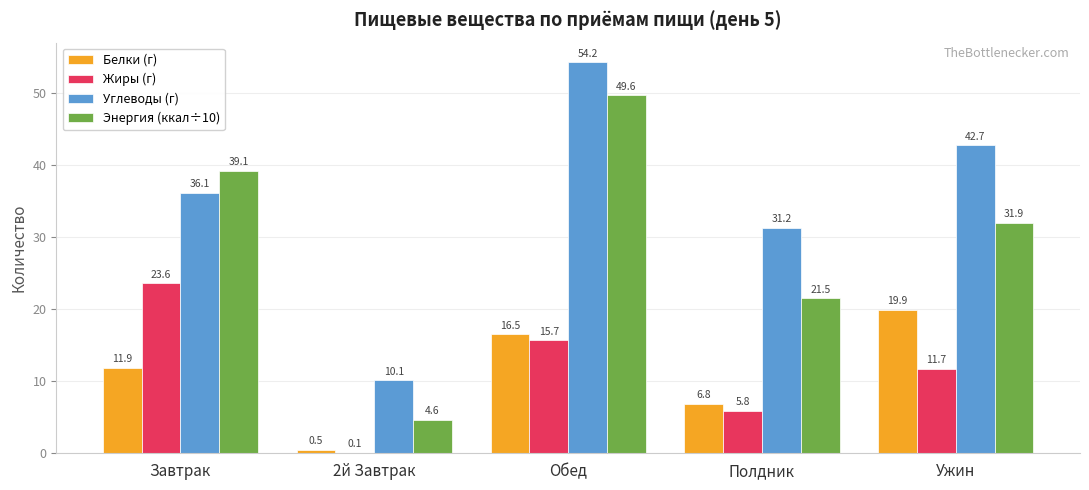

Are the bars grouped side by side (vs. stacked)?

Yes